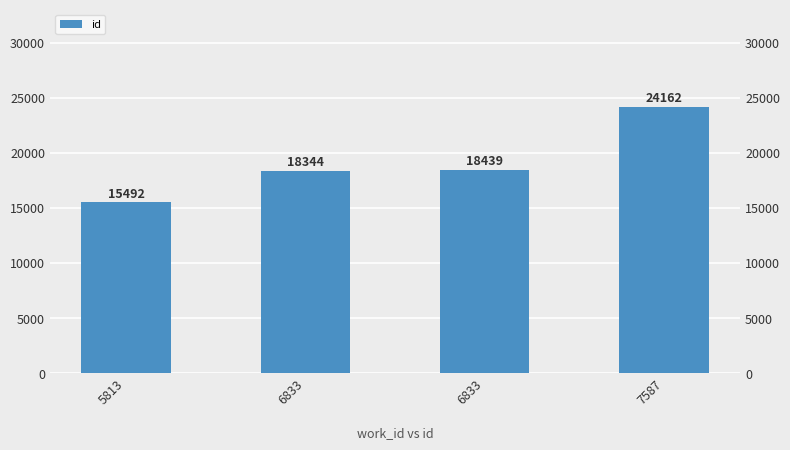

Reading left to right, list all the values displayed in this chart.

5813=15492	6833=18344	6833=18439	7587=24162